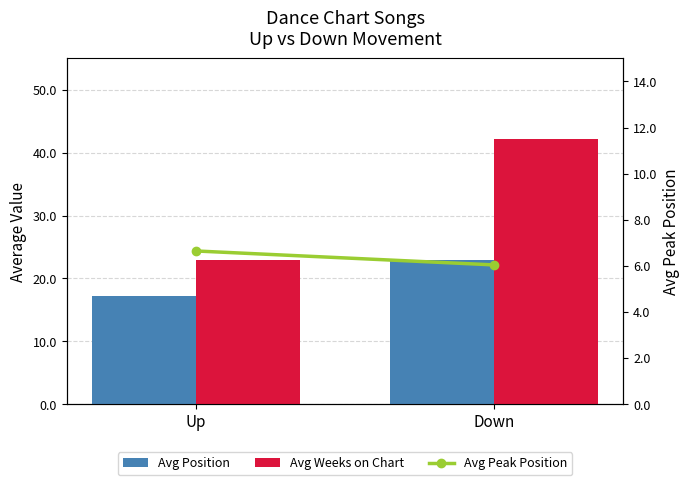

How many data points in Avg Position are above 22?

1